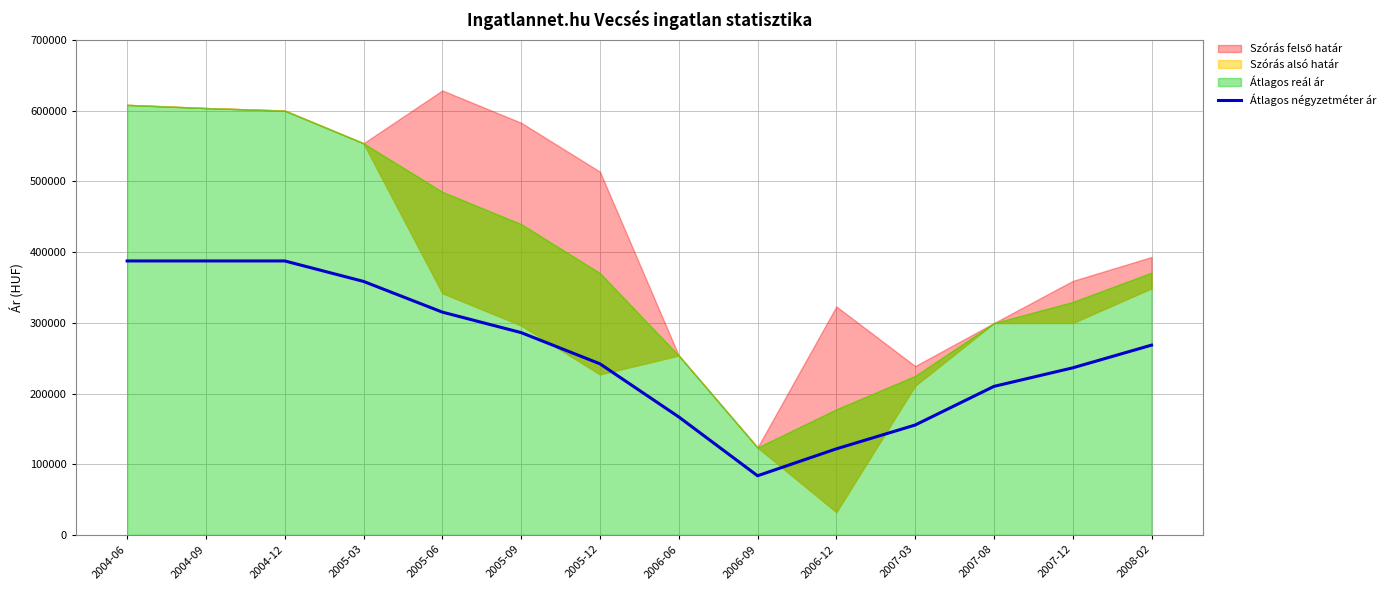

What is the difference between the values at 2004-09 and 2005-03?

28960